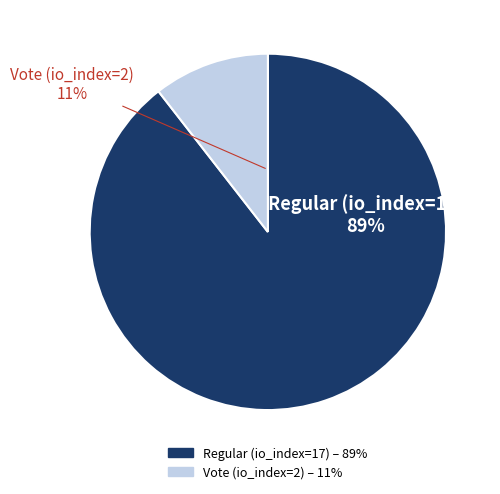

How many segments does this pie chart have?

2